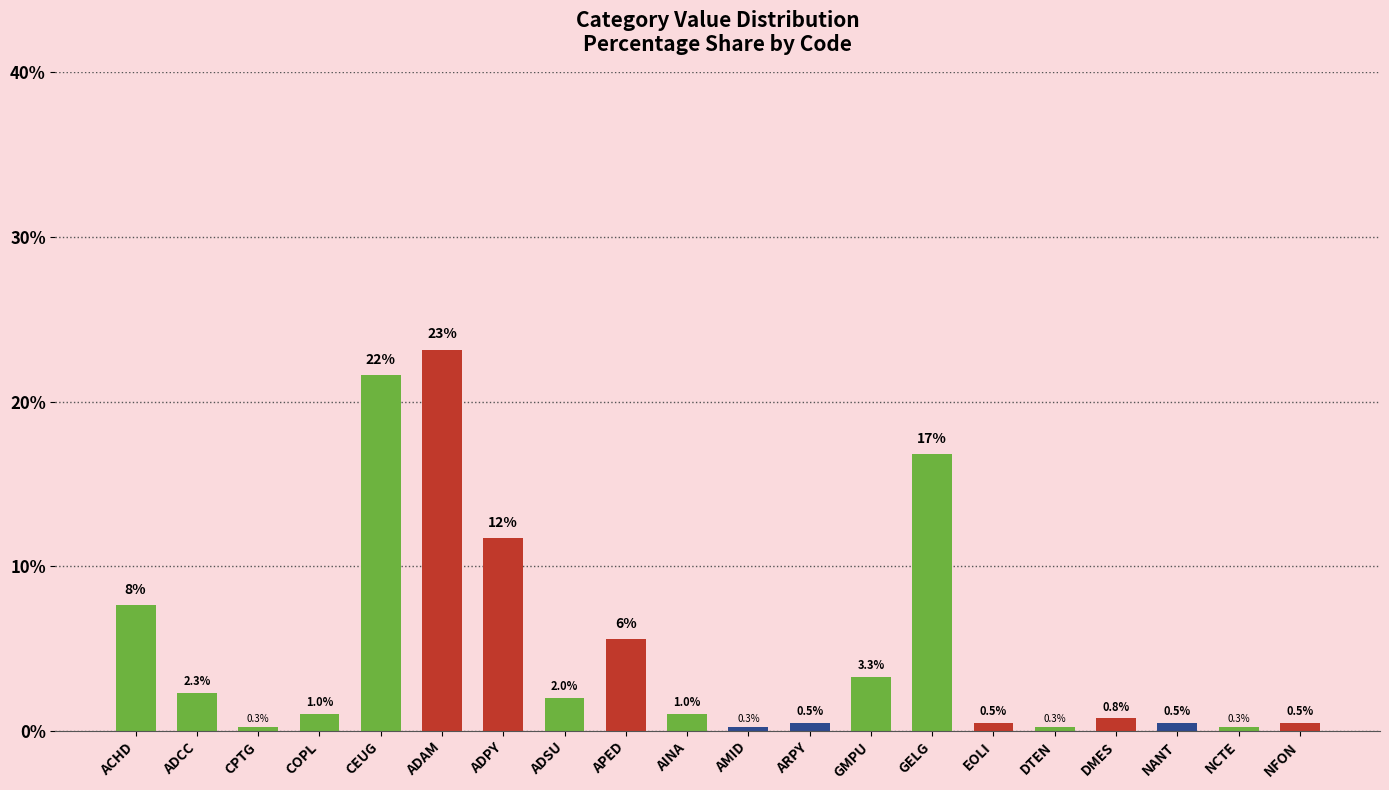

What is the sum of all values?

100.0